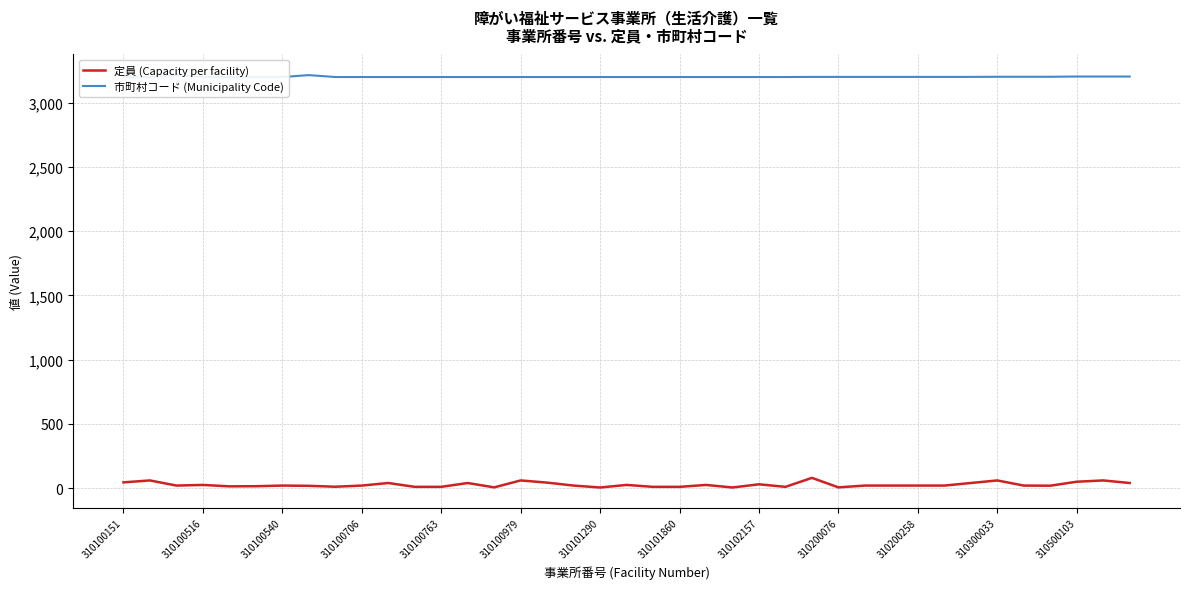

Which series changed the most between 310100516 and 310100540?

定員 (Capacity per facility)